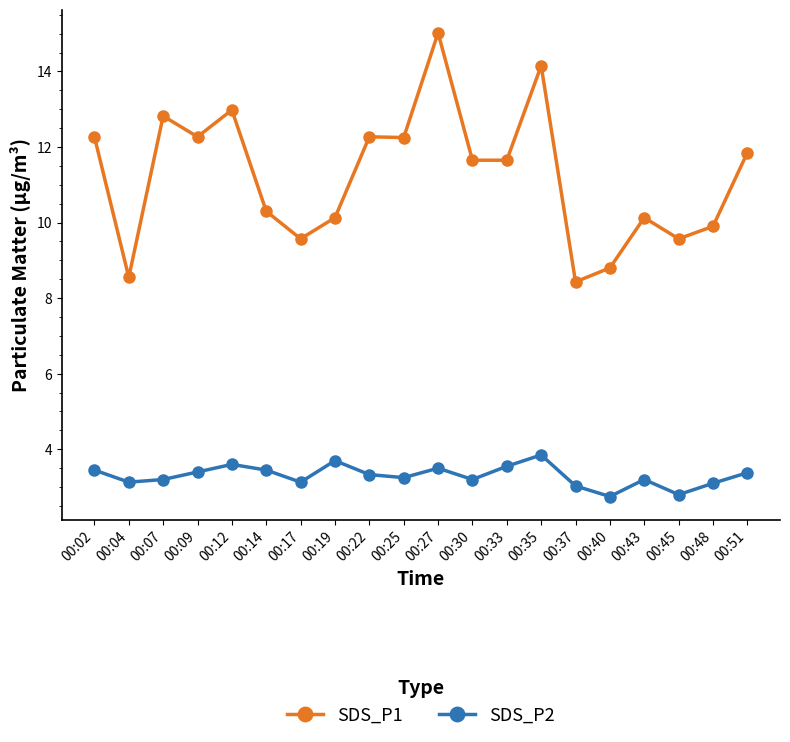

Rank the series at 00:37 from highest to lowest value.

SDS_P1, SDS_P2